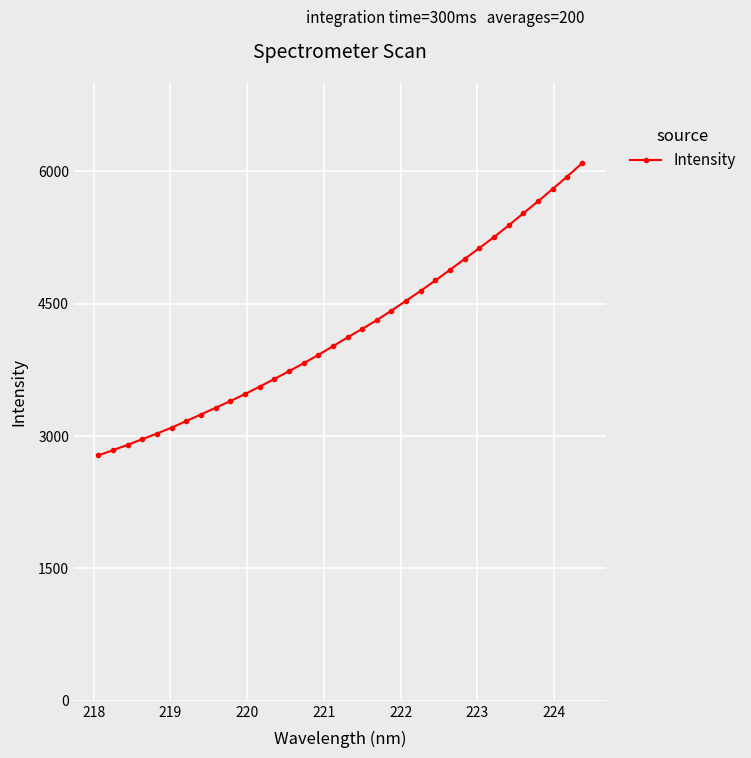

Is this an area chart (filled region under the line)?

No